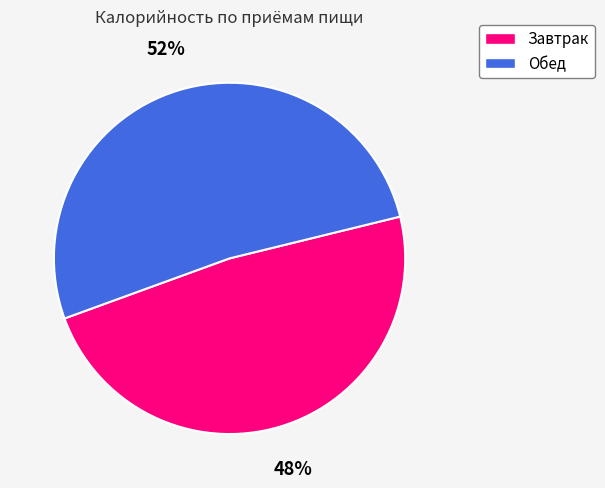

How many slices are in this pie chart?

2